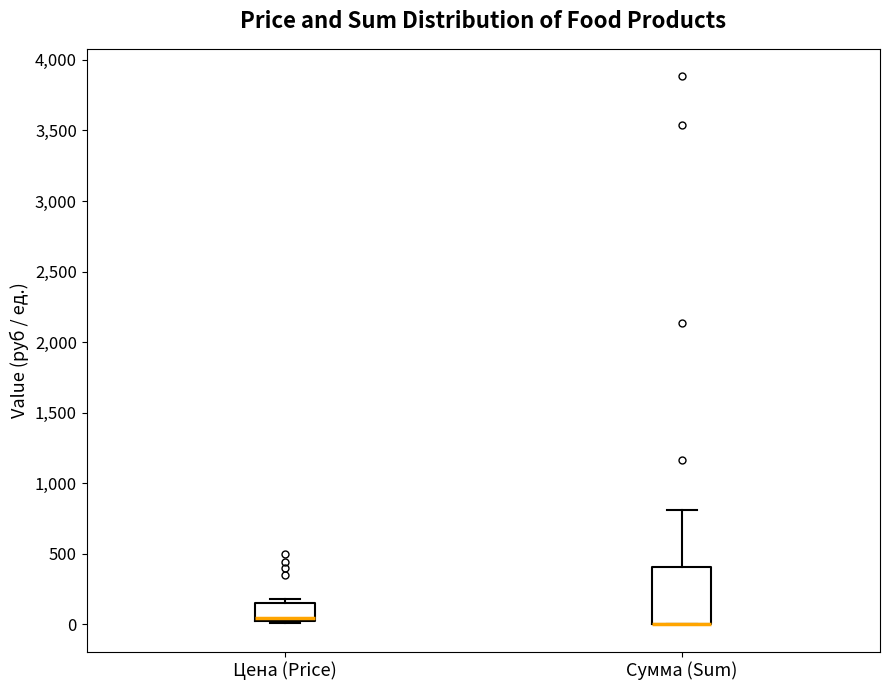

Reading left to right, read every box against the y-axis: the position of its median line, the range the box covers, and the ends of its whiskers. The values are not printed on the chart, so give them approximately, as read against the axis.

Цена (Price): median 50, box 0 to 150, whiskers 0 (just below the box's lower edge) to 200
Сумма (Sum): median 0 (drawn on the box's lower edge), box 0 to 400, whiskers 0 to 800